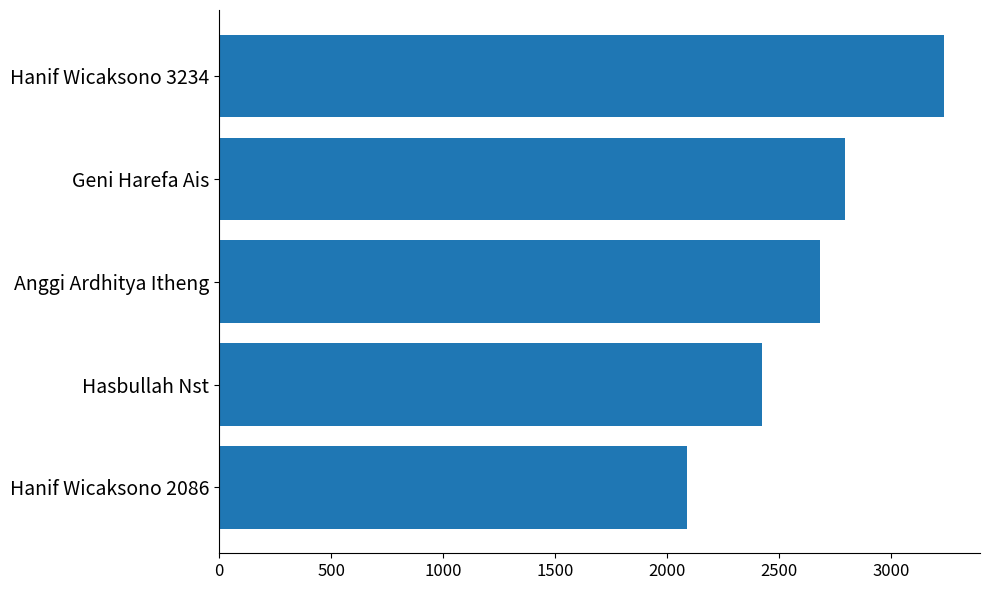

Reading bottom to top, what are all the values shown in this chart?

2086	2423	2683	2792	3234